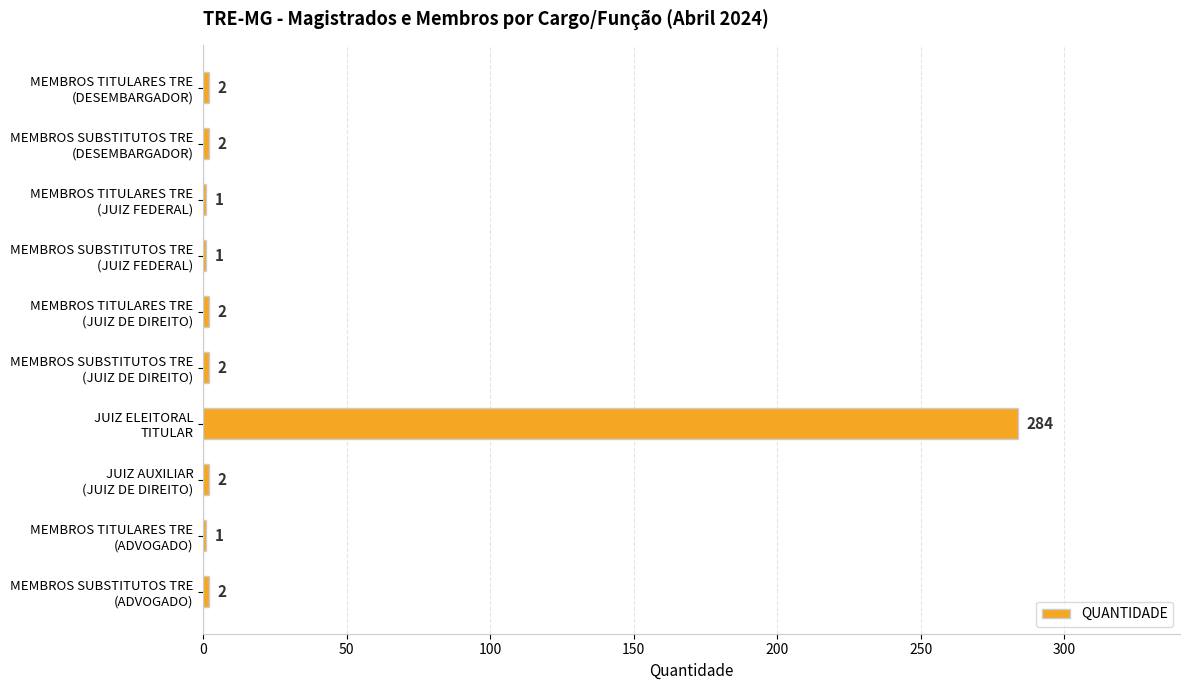

What is the maximum value shown in the chart?

284